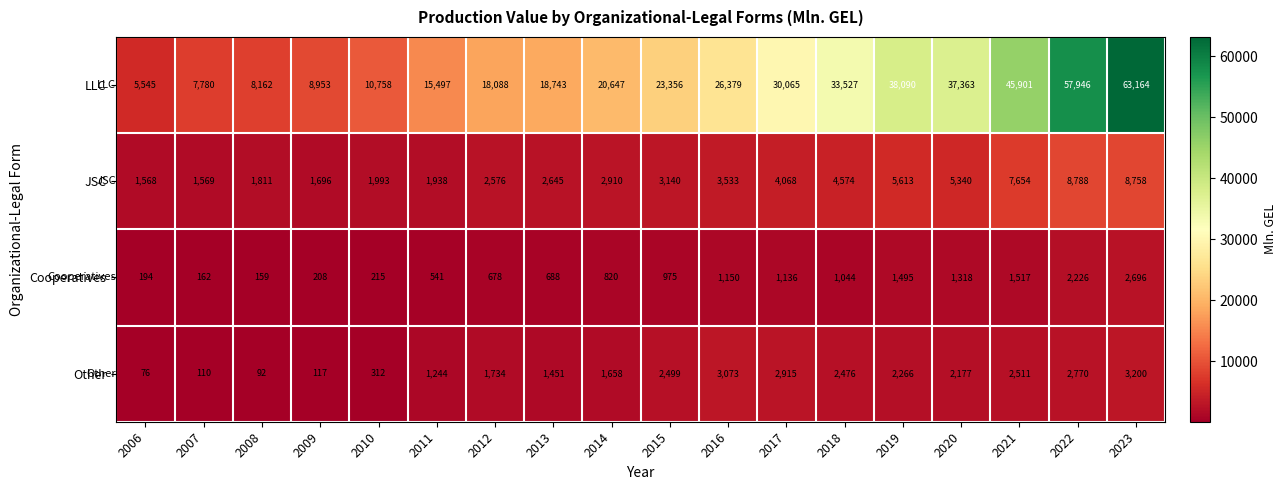

What is the approximate value of JSC at 2016?

3533